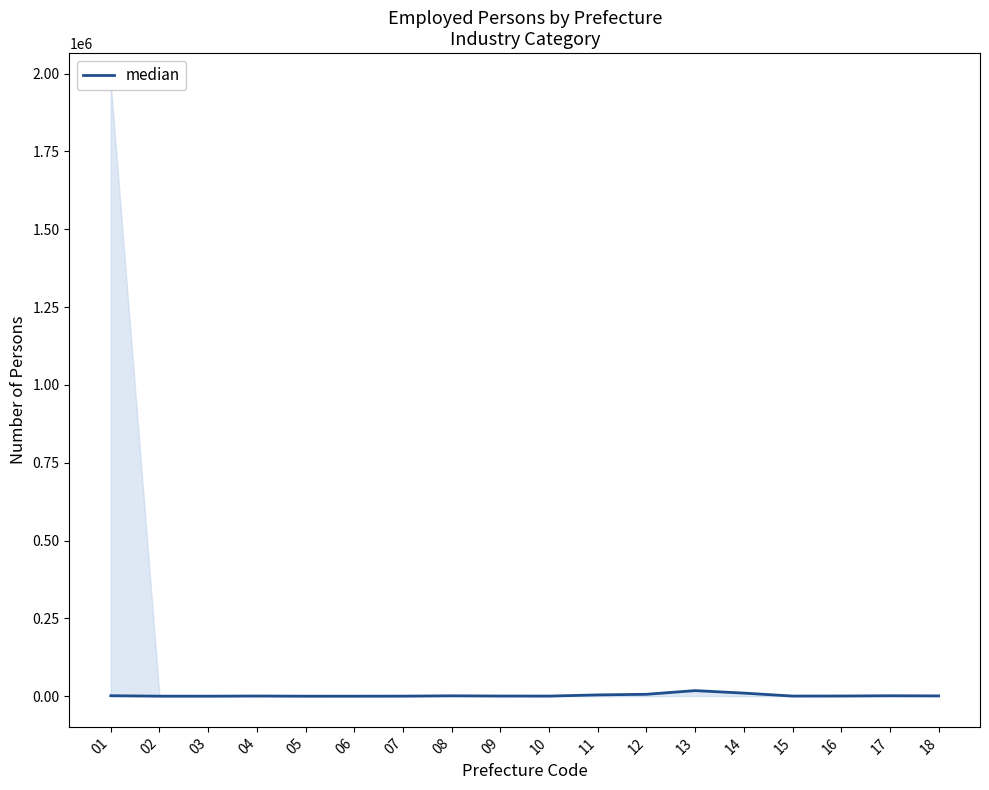

Reading left to right, extract all data points from this chart.

1639	207	169	718	115	130	317	1362	664	491	4270	6265	18141	10079	565	732	1532	1079